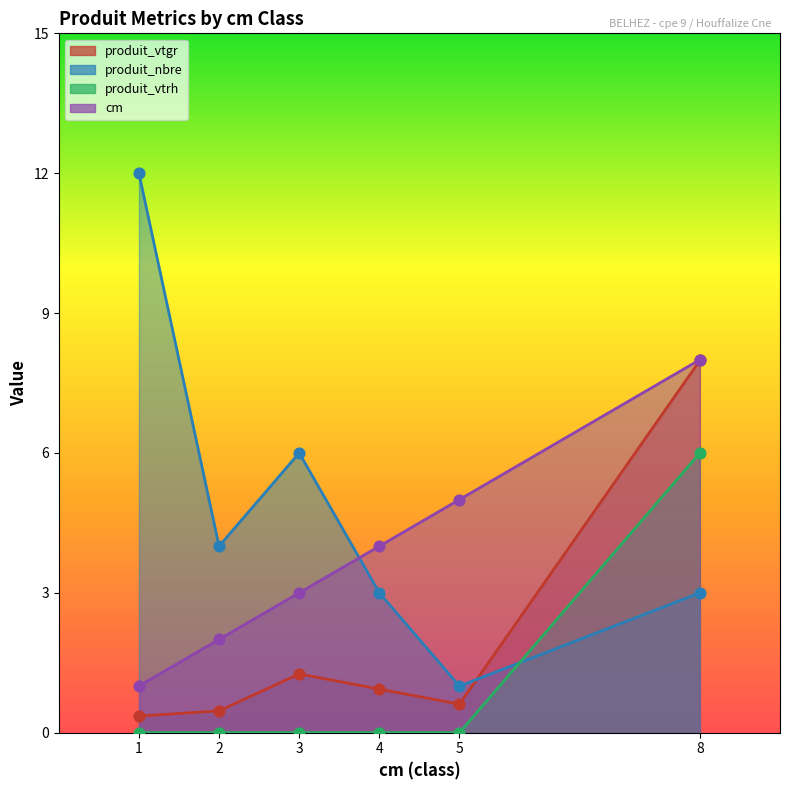

Which series has the largest total across all categories?

produit_nbre